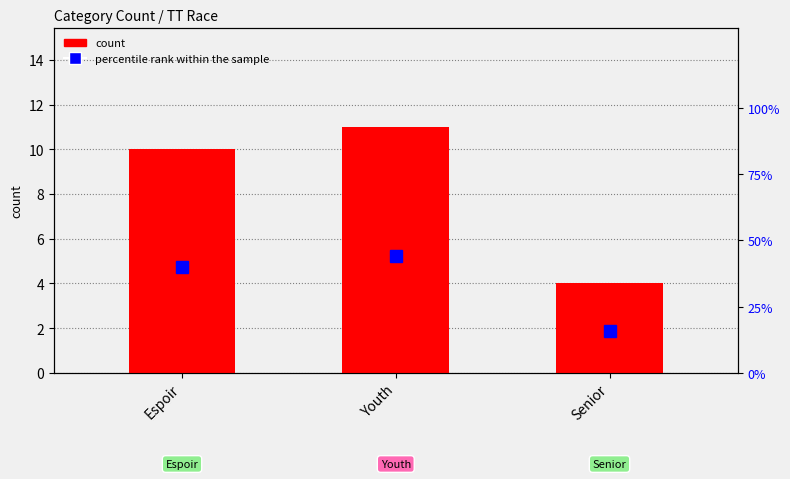

Rank the categories by count value from lowest to highest.

Senior, Espoir, Youth